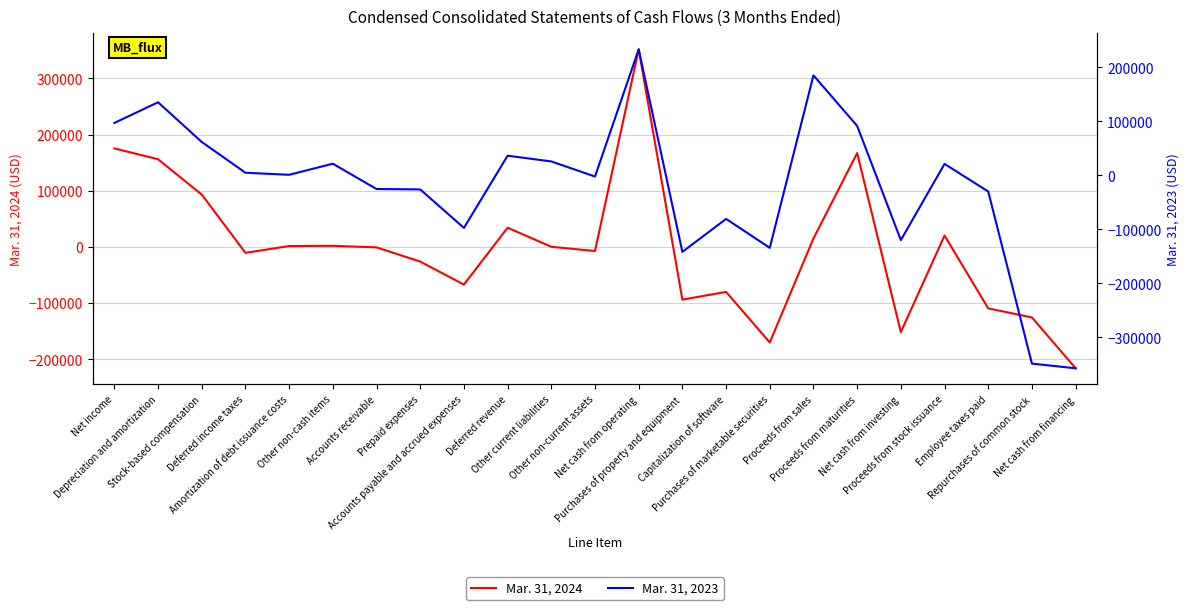

Reading left to right, extract all data points from this chart.

Mar. 31, 2024: Net income=175418	Depreciation and amortization=156183	Stock-based compensation=93260	Deferred income taxes=-10467	Amortization of debt issuance costs=1682	Other non-cash items=2062	Accounts receivable=-736	Prepaid expenses=-26016	Accounts payable and accrued expenses=-66949	Deferred revenue=34316	Other current liabilities=356	Other non-current assets=-7231	Net cash from operating=351878	Purchases of property and equipment=-93751	Capitalization of software=-80003	Purchases of marketable securities=-170019	Proceeds from sales=15144	Proceeds from maturities=167111	Net cash from investing=-151583	Proceeds from stock issuance=20310	Employee taxes paid=-109333	Repurchases of common stock=-125449	Net cash from financing=-215981
Mar. 31, 2023: Net income=97106	Depreciation and amortization=135457	Stock-based compensation=61883	Deferred income taxes=4925	Amortization of debt issuance costs=1098	Other non-cash items=21602	Accounts receivable=-25251	Prepaid expenses=-26009	Accounts payable and accrued expenses=-97263	Deferred revenue=36449	Other current liabilities=25834	Other non-current assets=-2158	Net cash from operating=233499	Purchases of property and equipment=-141700	Capitalization of software=-80545	Purchases of marketable securities=-134191	Proceeds from sales=185249	Proceeds from maturities=91637	Net cash from investing=-119888	Proceeds from stock issuance=21257	Employee taxes paid=-29894	Repurchases of common stock=-348600	Net cash from financing=-357289